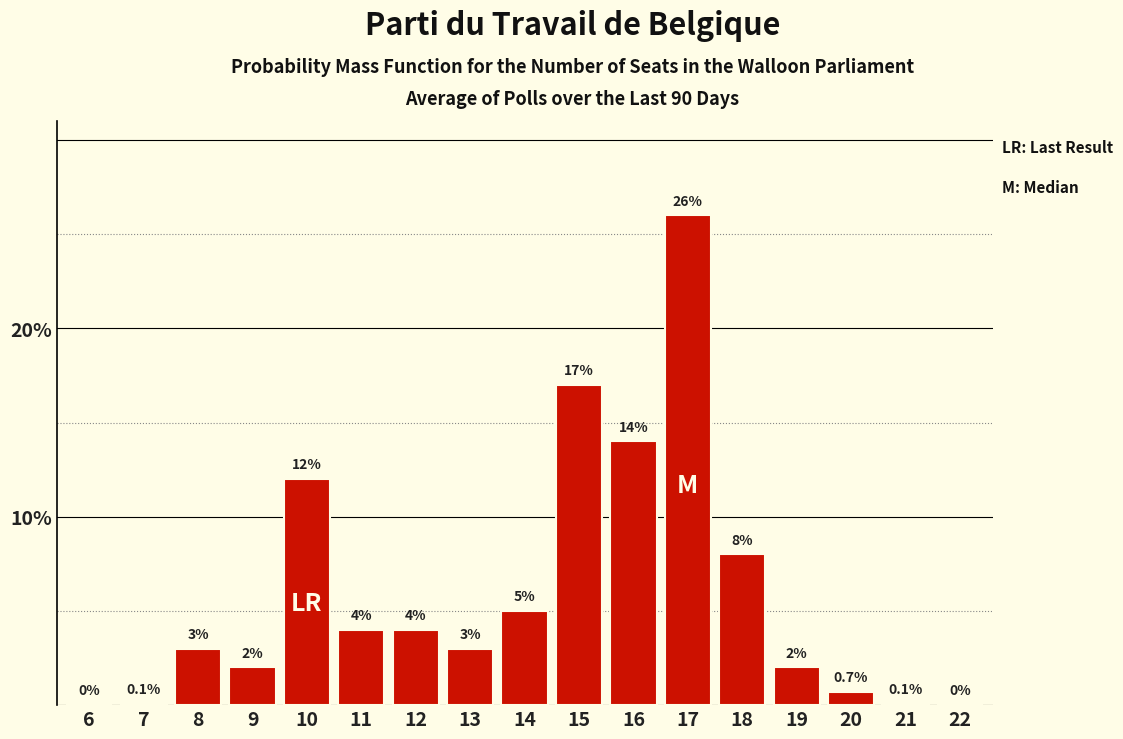

Reading right to left, what are all the values shown in this chart?

22=0.0	21=0.1	20=0.7	19=2.0	18=8.0	17=26.0	16=14.0	15=17.0	14=5.0	13=3.0	12=4.0	11=4.0	10=12.0	9=2.0	8=3.0	7=0.1	6=0.0